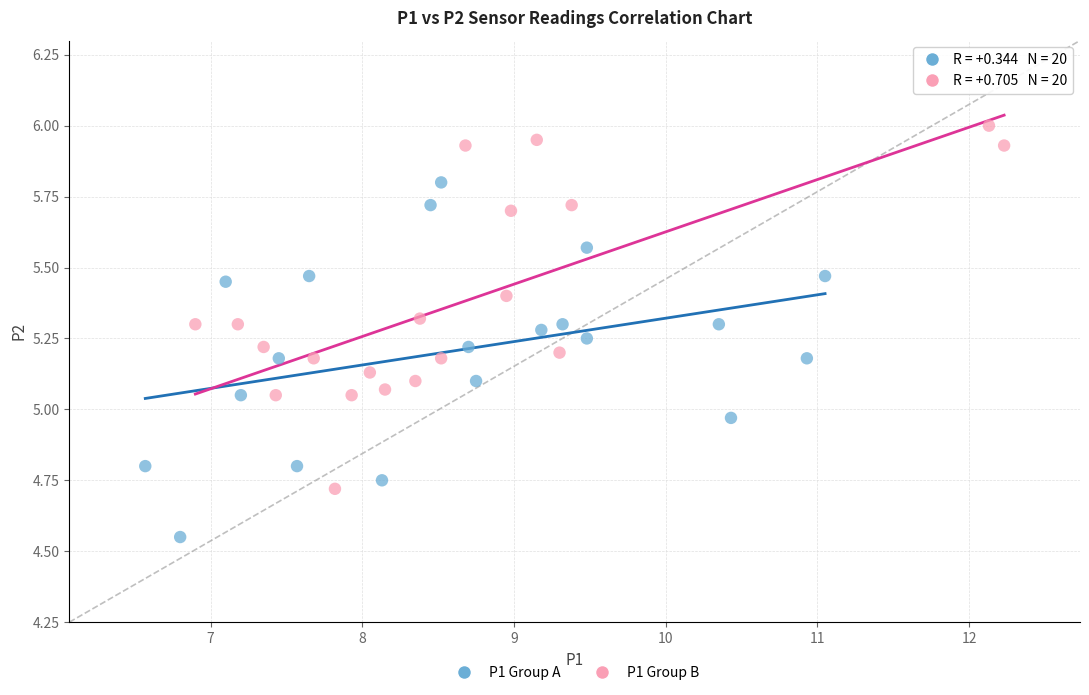

Which series contains the highest Y value?

P1 Group B